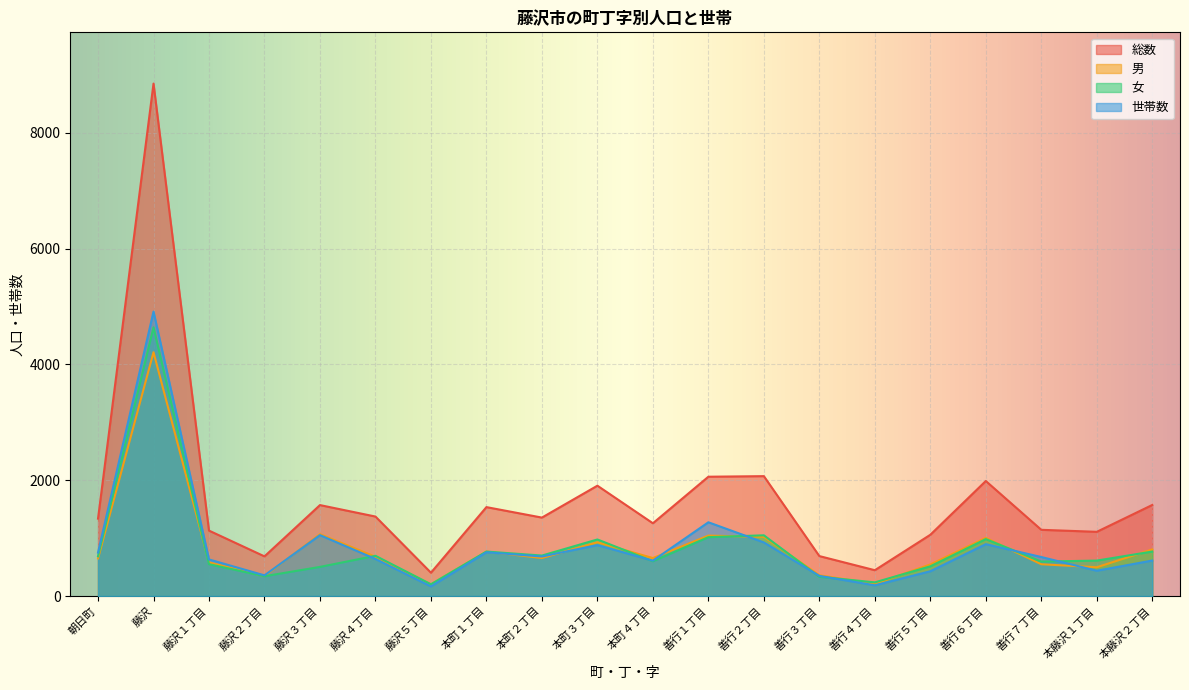

What is the spread (max minus min) of values at 善行６丁目?

1091